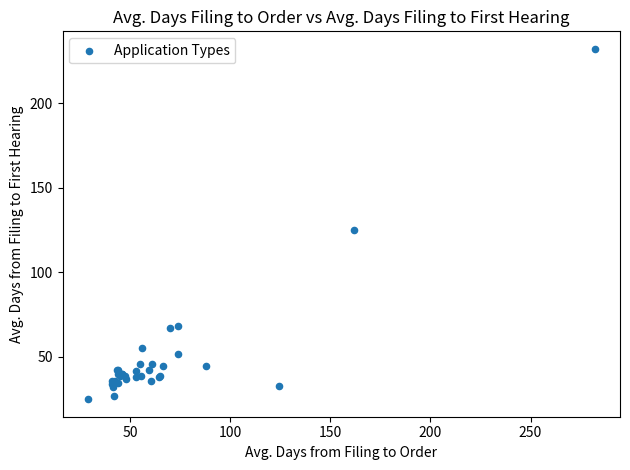

What Y value in the scatter plot is closest to 128?

124.9